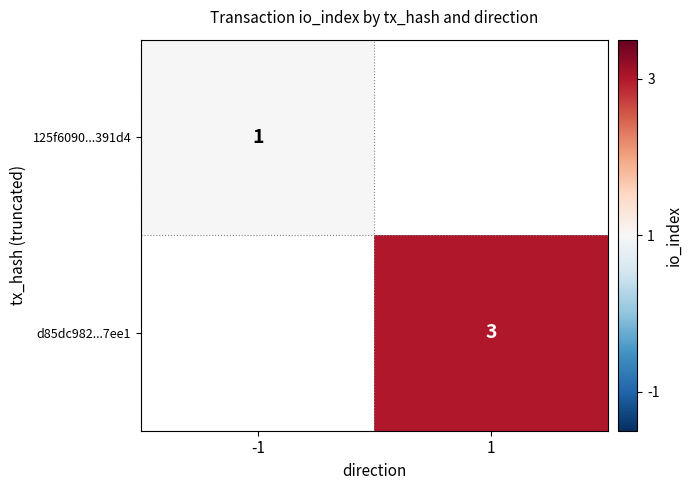

Count the number of data series in this chart.

2